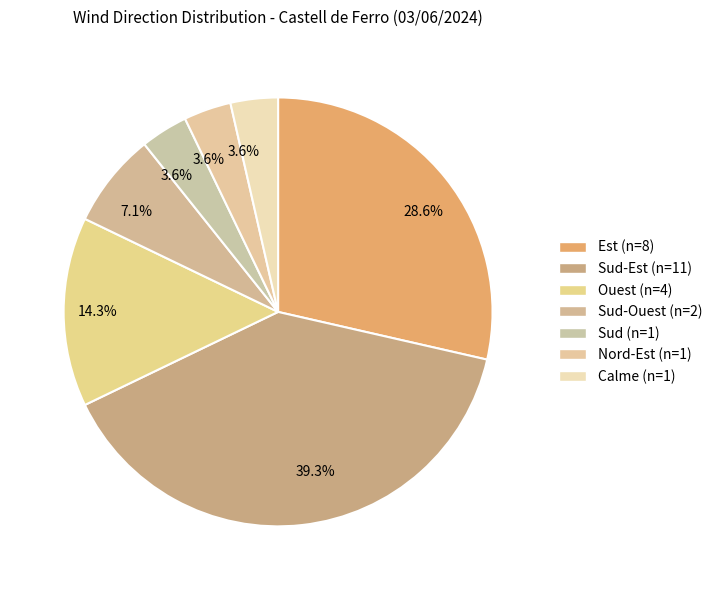

Count the number of slices in the pie.

7